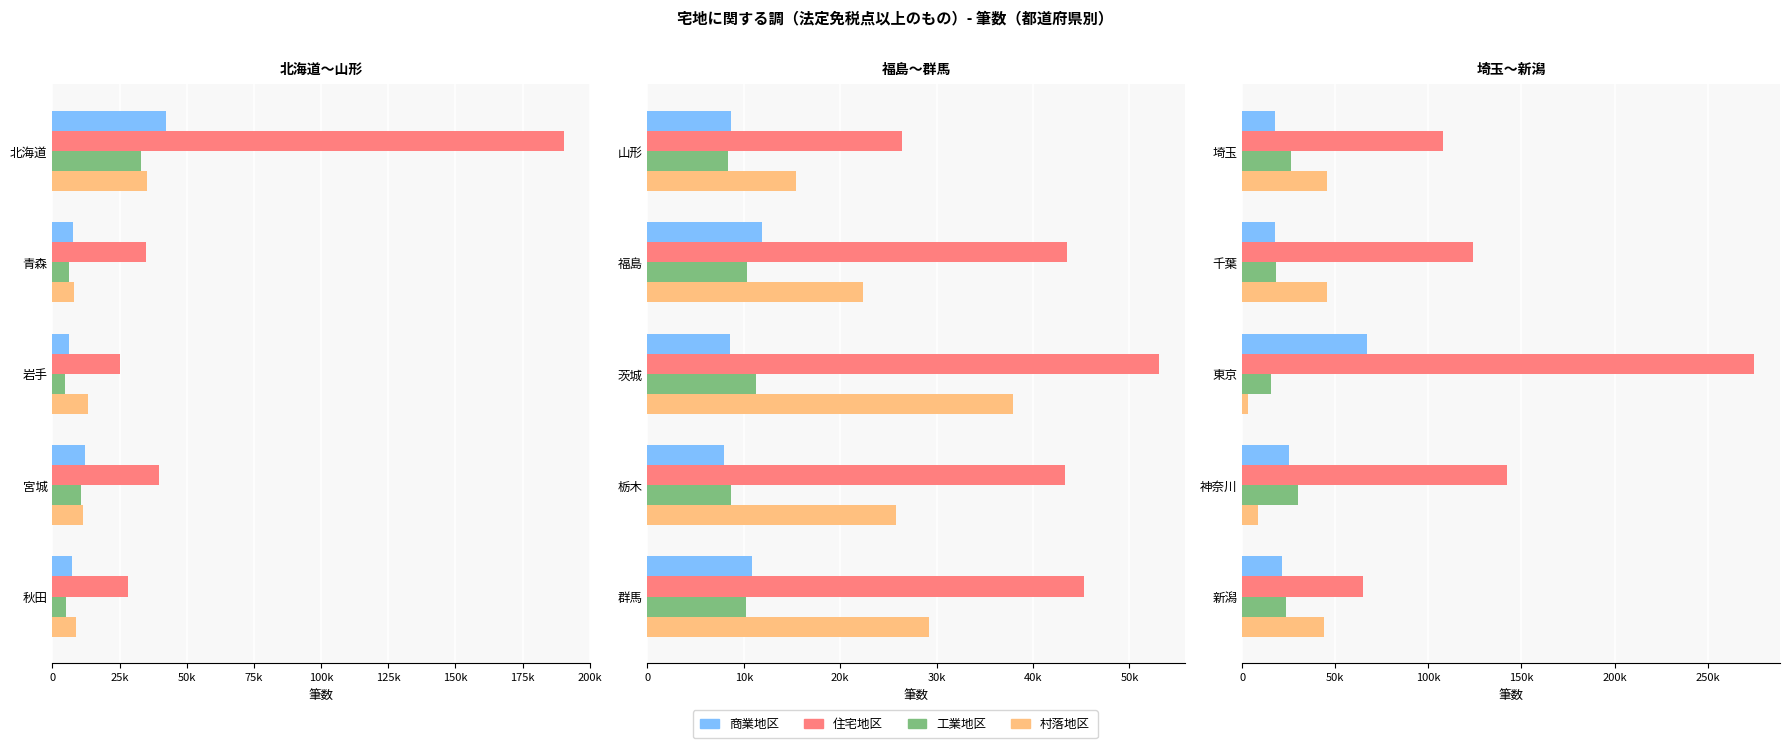

What is the spread (max minus min) of values at 神奈川?

133581